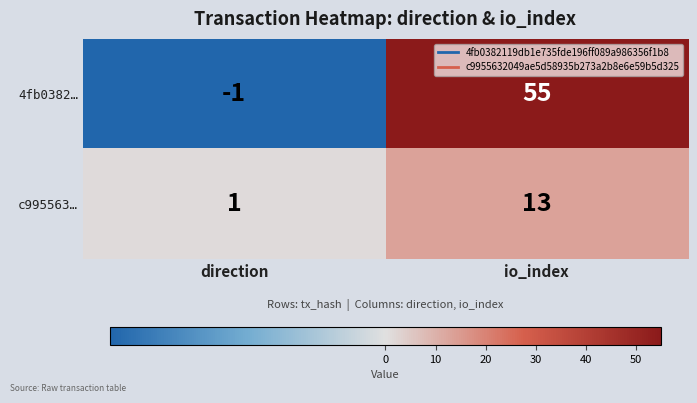

Reading left to right, transcribe all the data shown in this chart.

4fb0382…: direction=-1	io_index=55
c995563…: direction=1	io_index=13